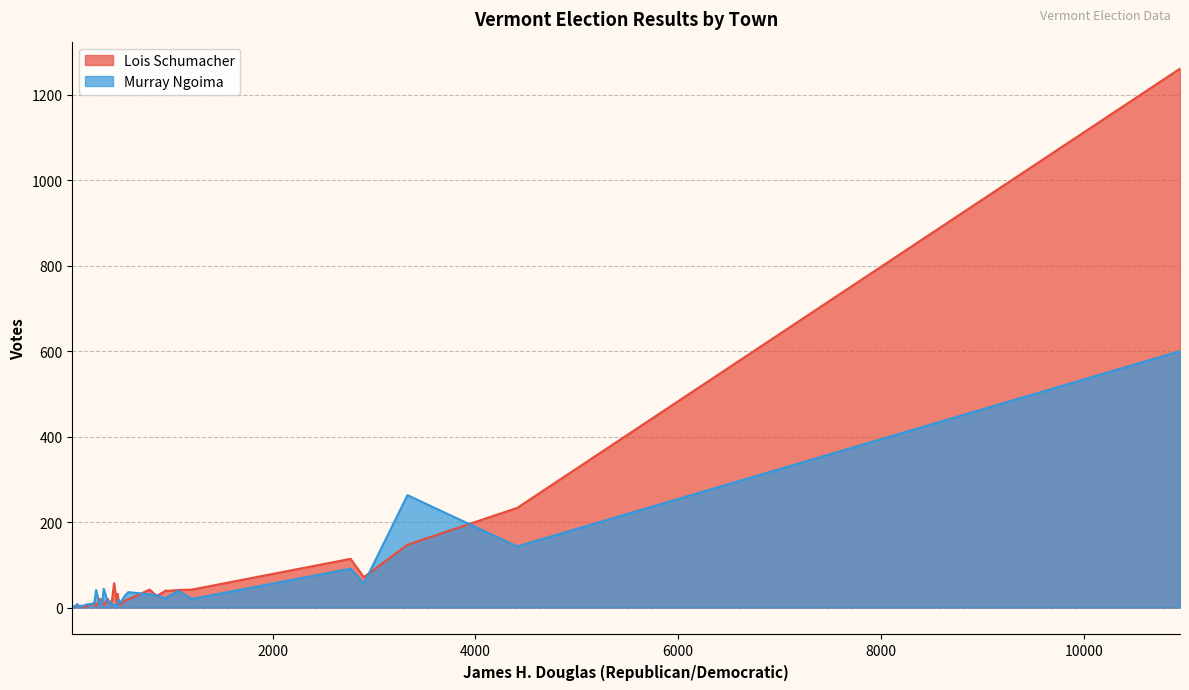

The value of Murray Ngoima at Brattleboro is 466. True or false?

False